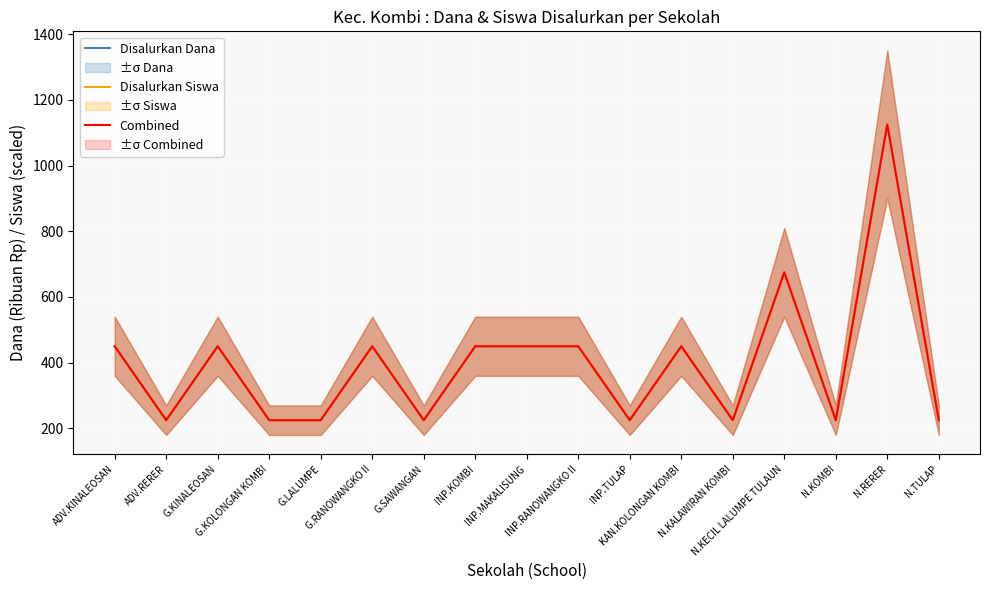

At which category does Combined reach its first local valley?

ADV.RERER